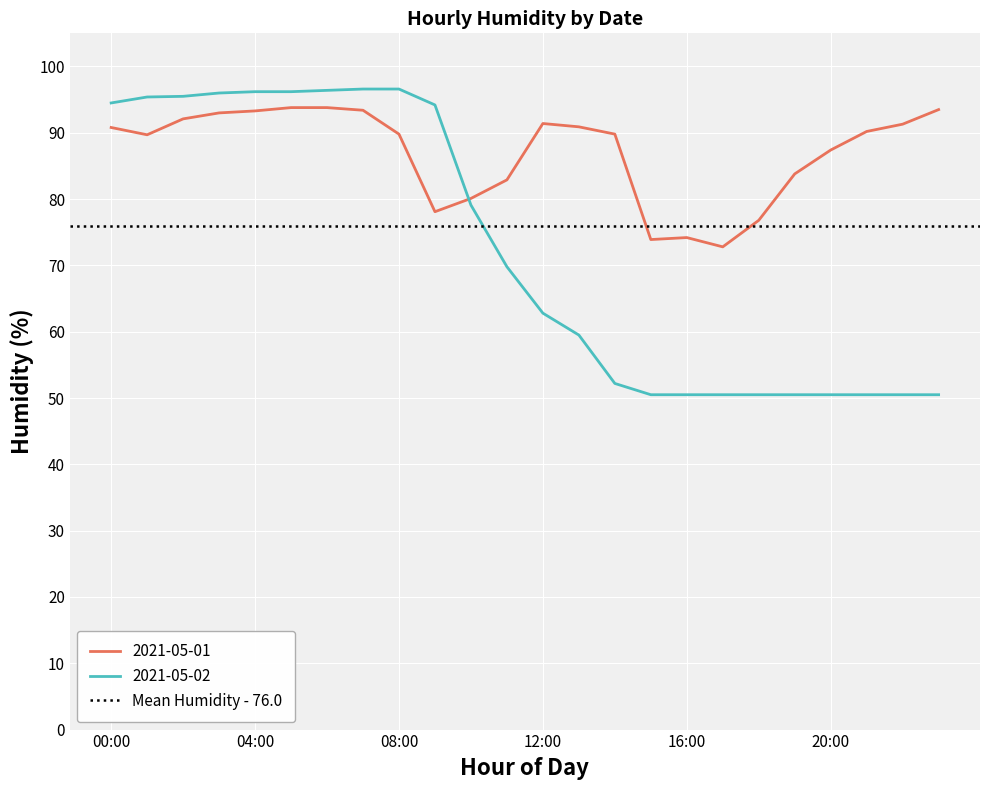

What is the maximum value for 2021-05-01?

93.8